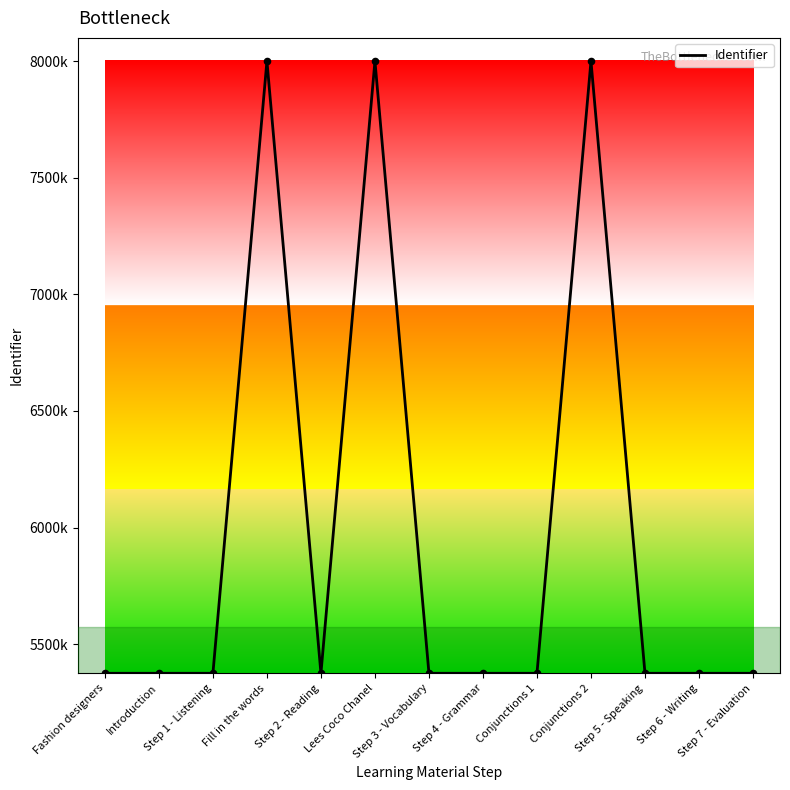

What is the change in value from Fill in the words to Step 2 - Reading?

-2625899